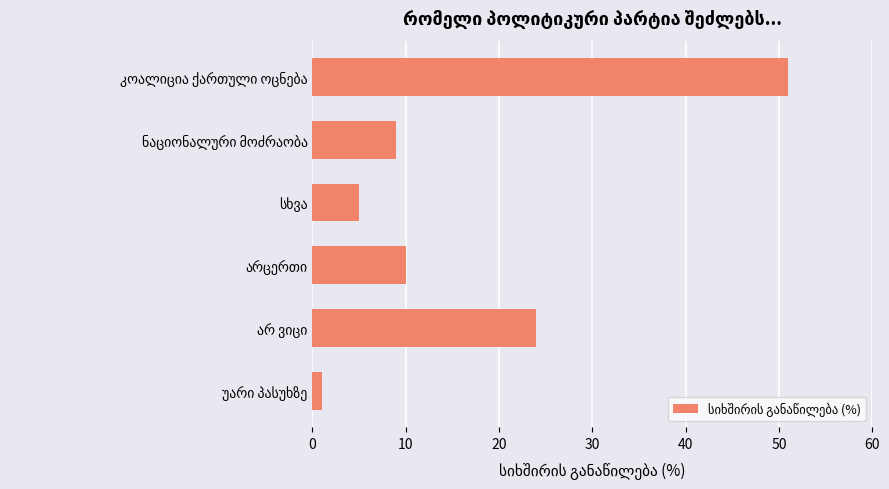

How many distinct data groups are displayed?

1